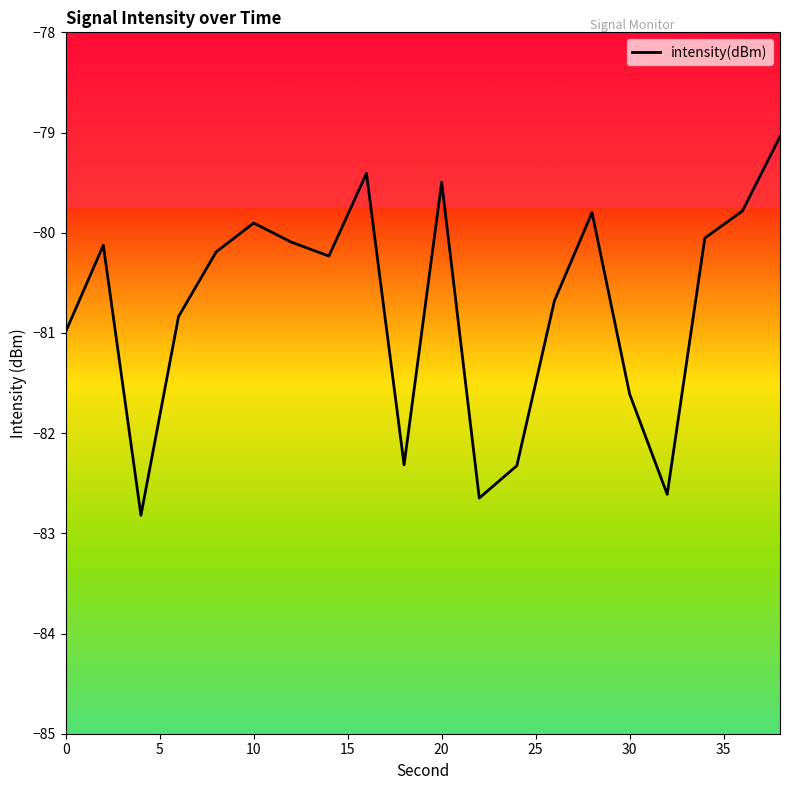

What is the smallest value displayed?

-82.8